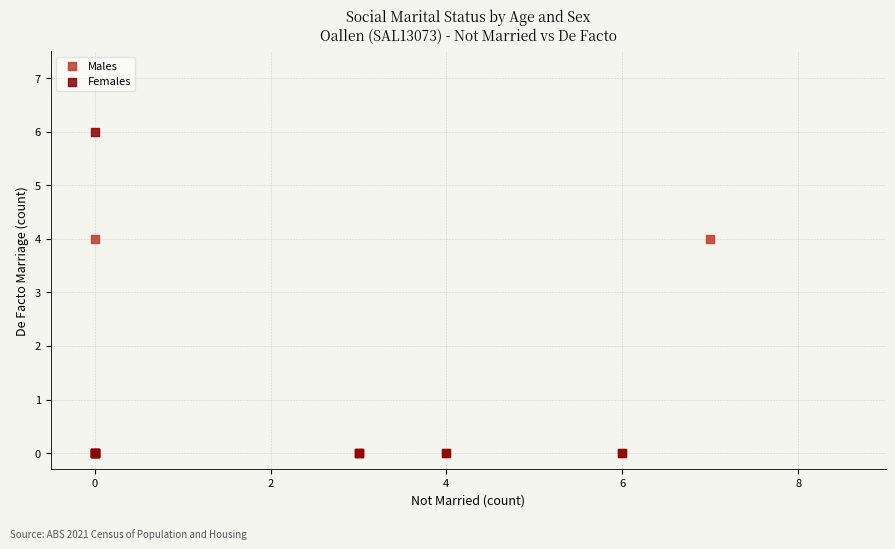

Which series reaches the maximum Y coordinate?

Females